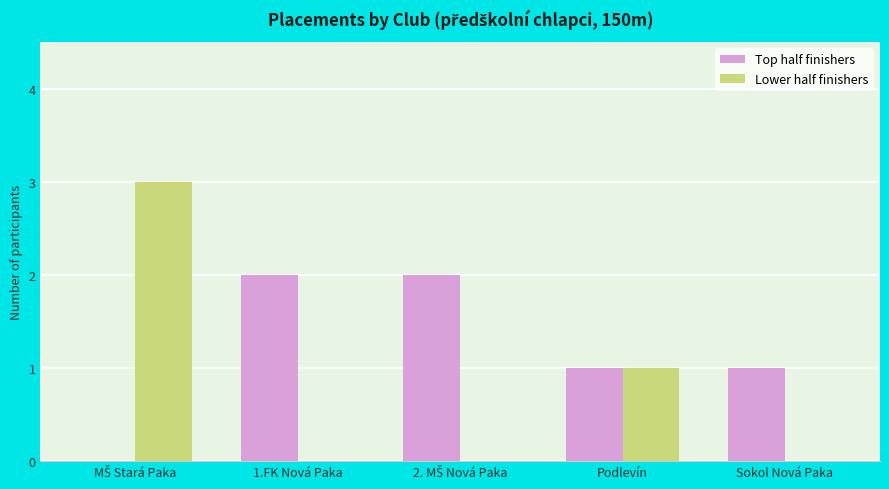

Which series has the largest range (max minus min)?

Lower half finishers